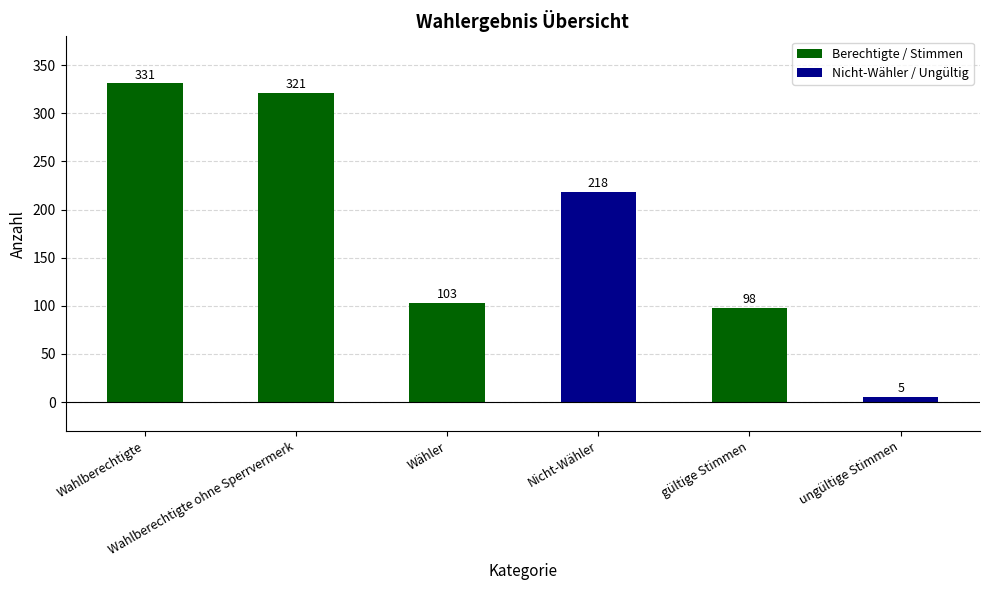

At which label is the value closest to 168?

Nicht-Wähler